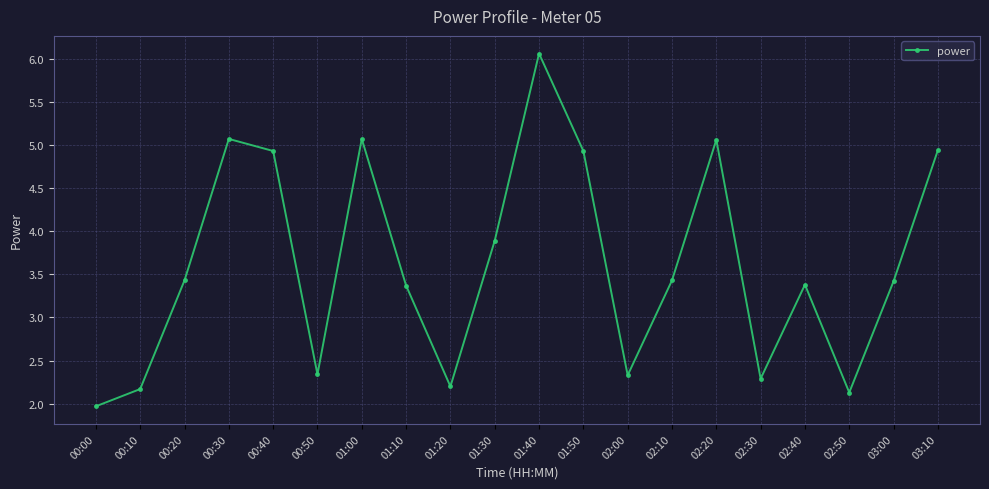

How many data points are less than 3?

7